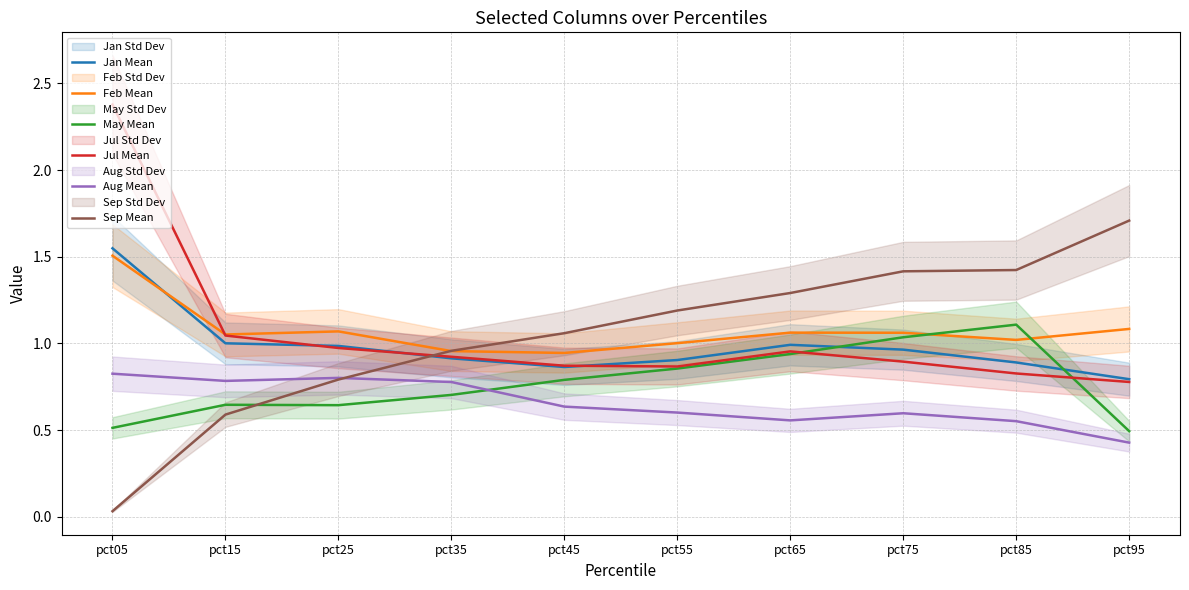

What is the difference between the maximum and minimum values in the May Mean series?

0.6